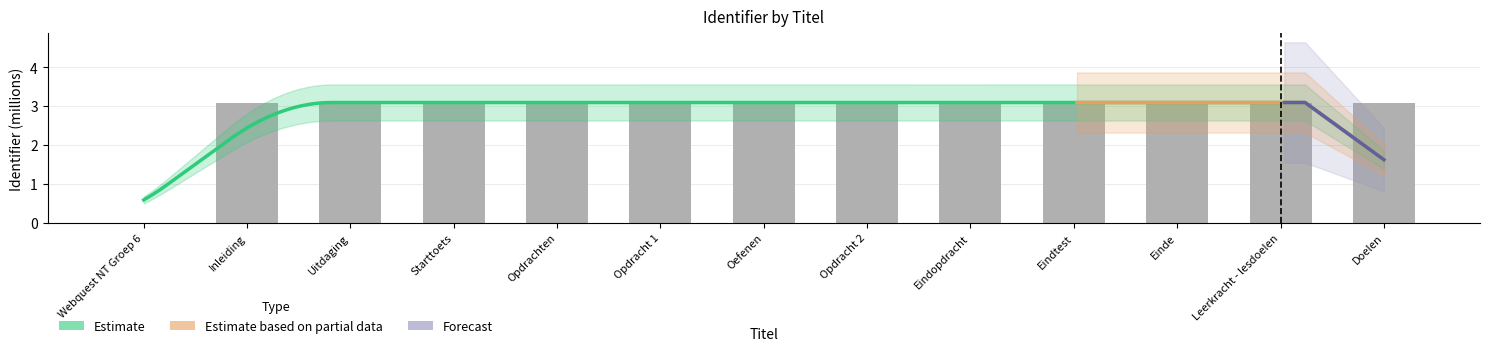

Does the chart contain any negative values?

No